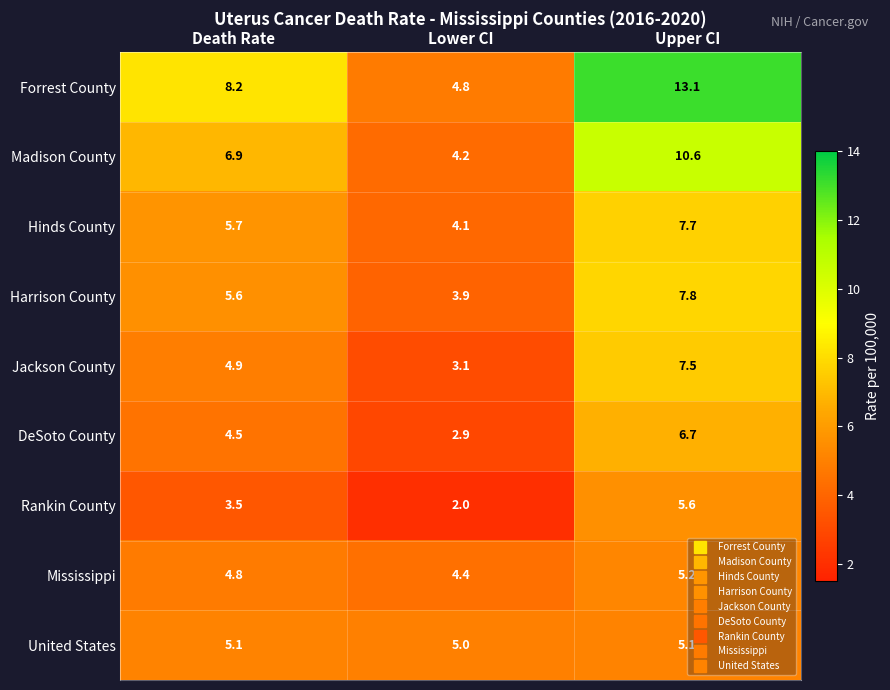

How many data points in Madison County are less than 6?

1